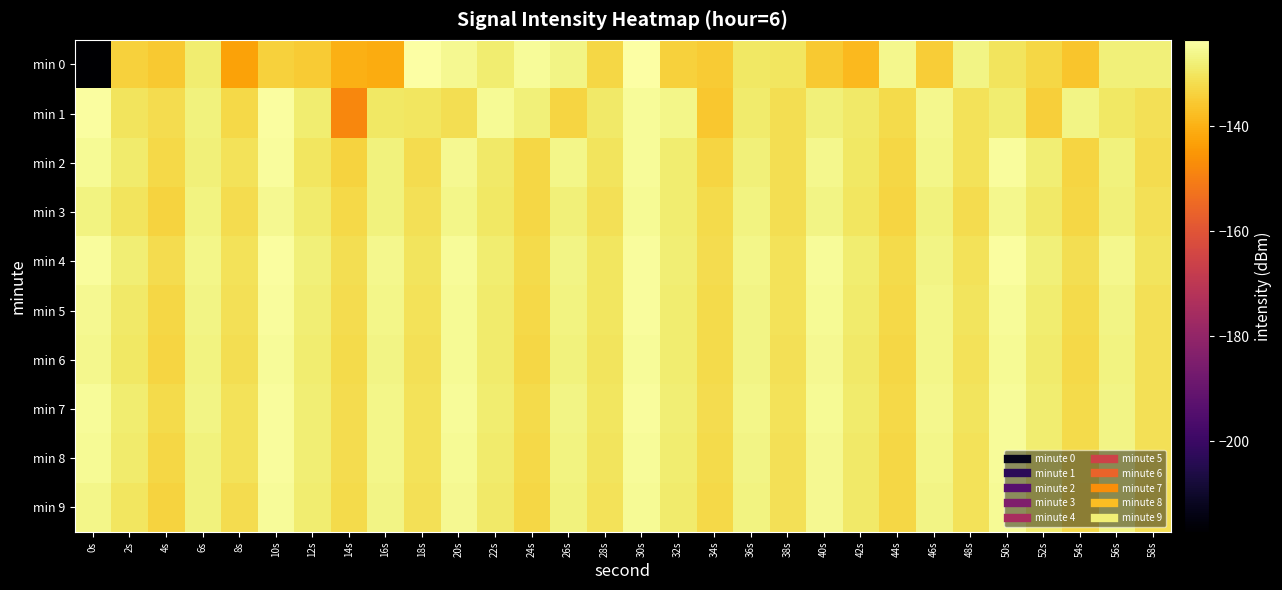

Between 48s and 50s, which series saw the biggest shift?

min 4